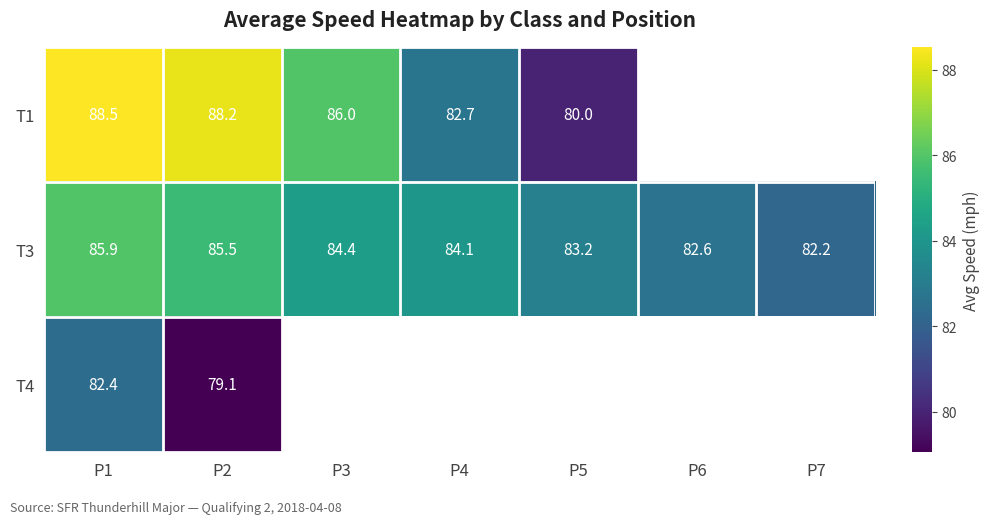

Is it true that T1 equals 86.0 at P3?

True